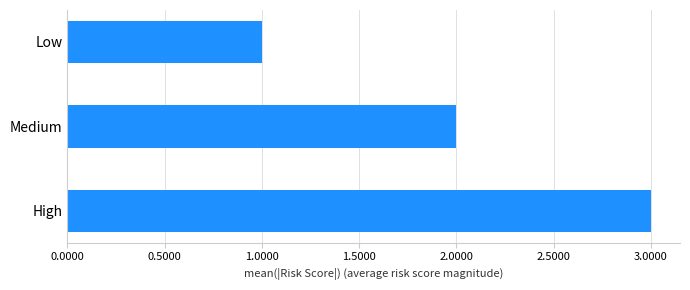

How many distinct data groups are displayed?

1